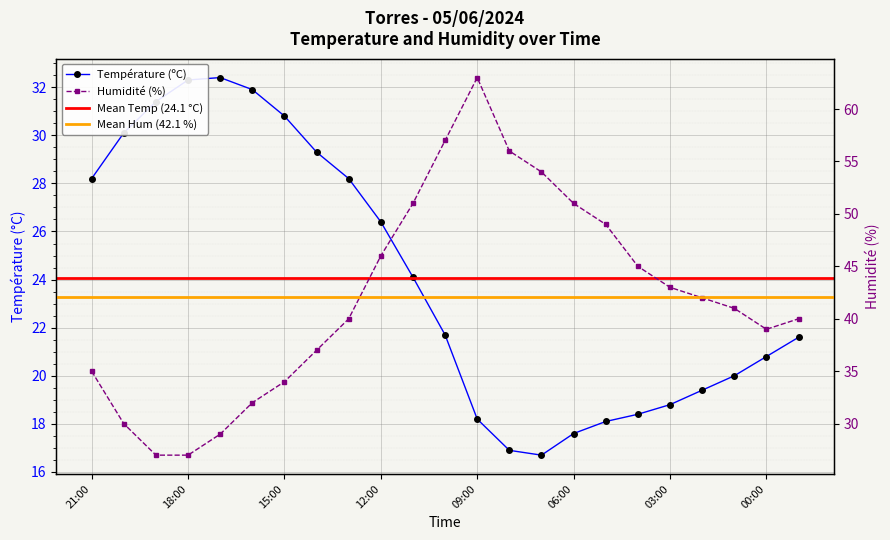

Reading right to left, what are all the values shown in this chart?

Température (ºC): 21.6	20.8	20.0	19.4	18.8	18.4	18.1	17.6	16.7	16.9	18.2	21.7	24.1	26.4	28.2	29.3	30.8	31.9	32.4	32.3	31.4	30.1	28.2
Humidité (%): 40.0	39.0	41.0	42.0	43.0	45.0	49.0	51.0	54.0	56.0	63.0	57.0	51.0	46.0	40.0	37.0	34.0	32.0	29.0	27.0	27.0	30.0	35.0